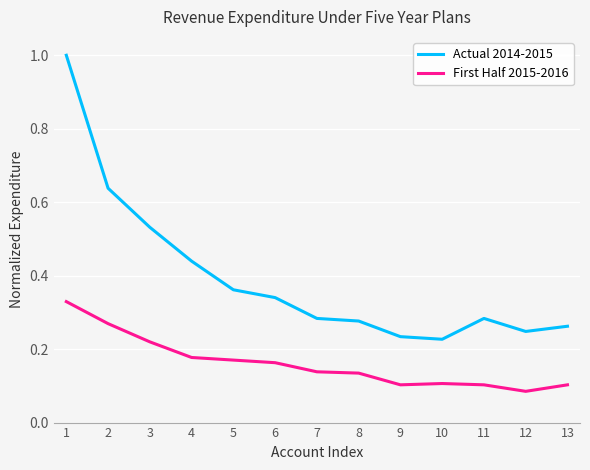

True or false: Actual 2014-2015 and First Half 2015-2016 intersect in this chart.

False